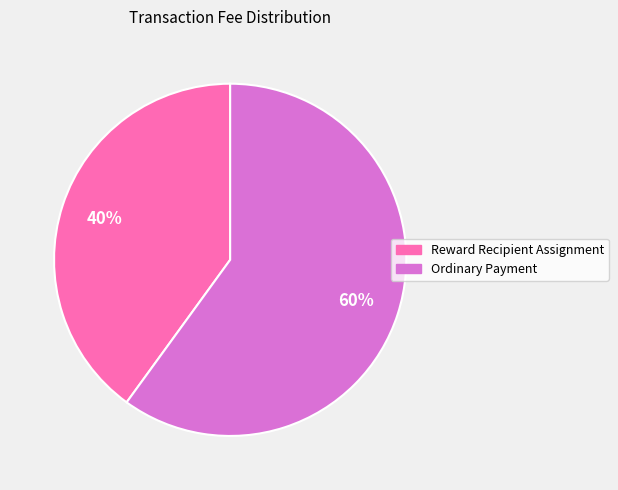

What percentage is the Reward Recipient Assignment slice, to the nearest percent?

40%